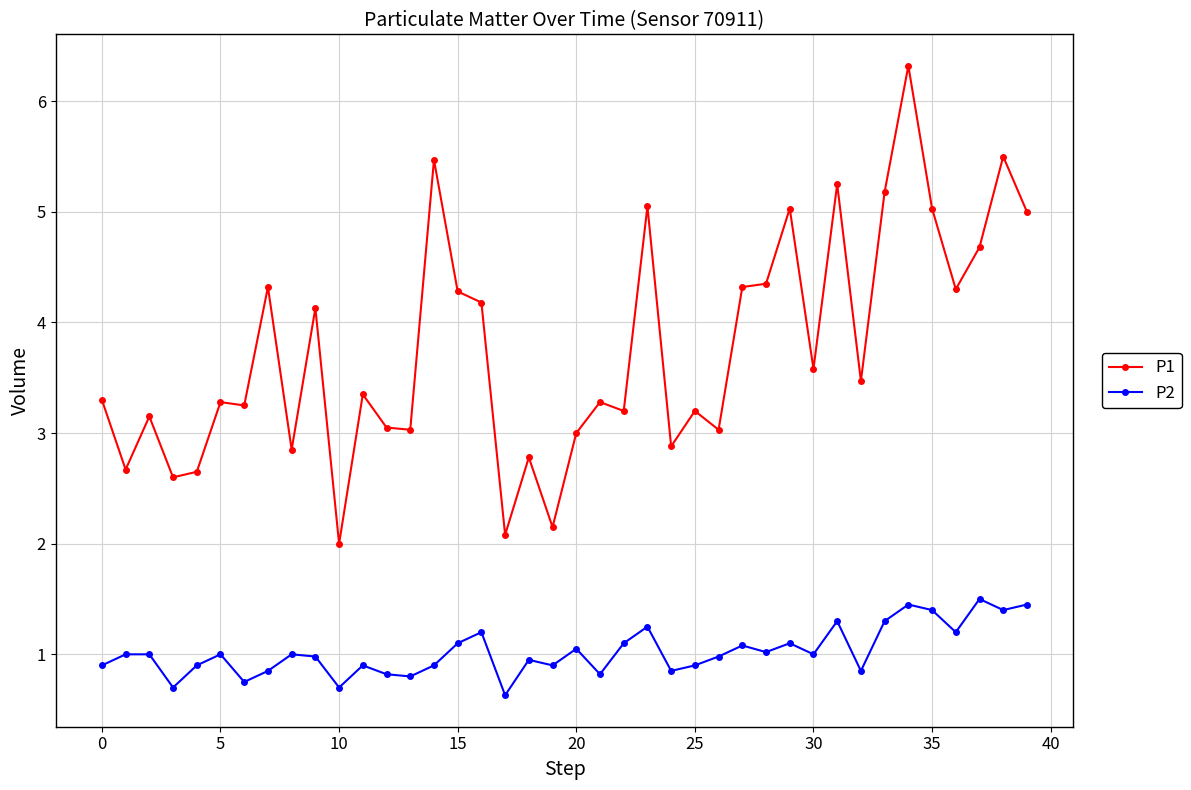

True or false: P1 has more than 1 interior local peaks.

True